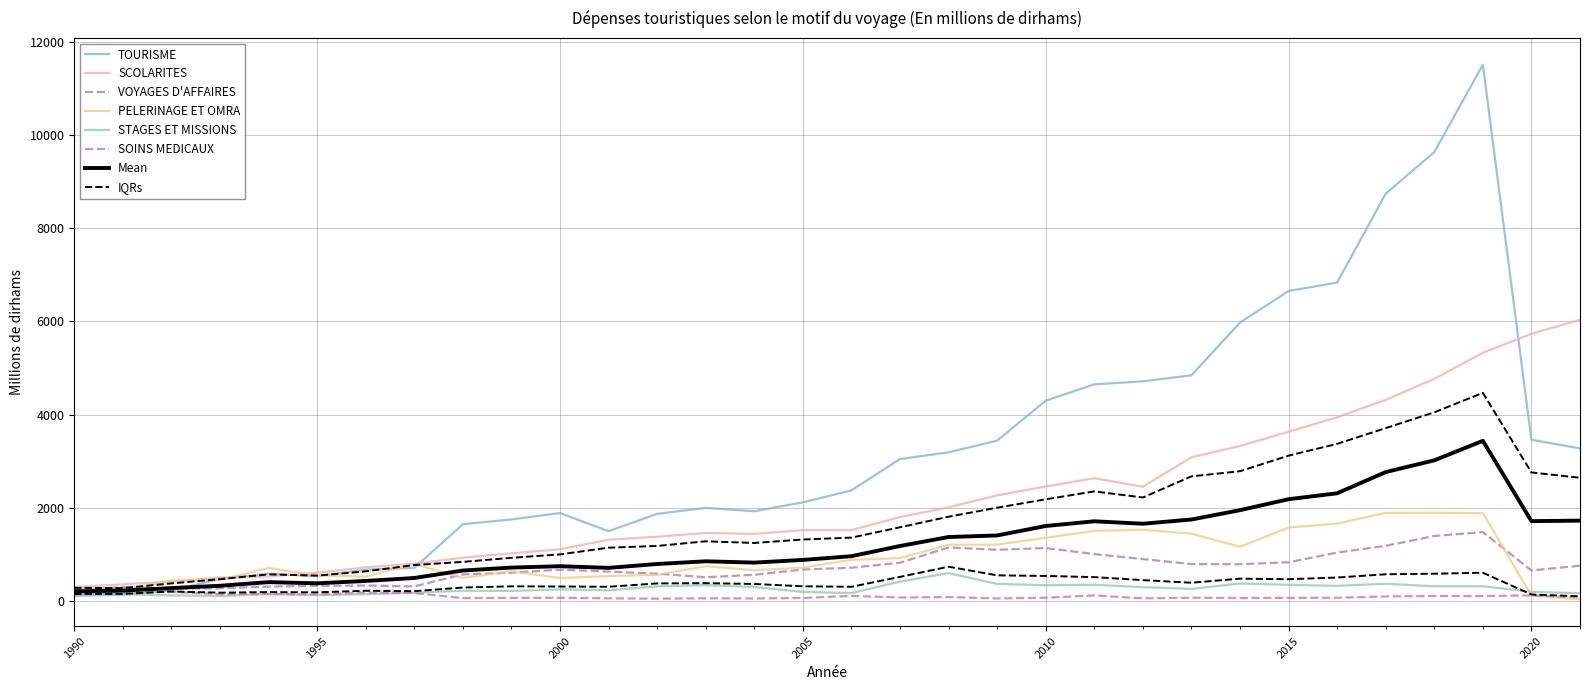

Reading left to right, what are all the values shown in this chart?

TOURISME: 1990=102.9	1991=131.7	1992=220.8	1993=467.4	1994=581.2	1995=526.2	1996=667.8	1997=705.4	1998=1642.5	1999=1745.9	2000=1882.7	2001=1493.4	2002=1865.9	2003=1994.2	2004=1922.2	2005=2112.9	2006=2370.4	2007=3042.9	2008=3187.3	2009=3439.8	2010=4296.7	2011=4648.4	2012=4713.2	2013=4842.5	2014=5975.4	2015=6653.9	2016=6835.1	2017=8745.3	2018=9638.8	2019=11515.7	2020=3457.5	2021=3271.6
SCOLARITES: 1990=290.5	1991=351.4	1992=410.0	1993=500.2	1994=519.7	1995=599.9	1996=716.8	1997=794.4	1998=924.2	1999=1017.3	2000=1103.9	2001=1310.2	2002=1374.3	2003=1454.7	2004=1435.2	2005=1516.3	2006=1515.3	2007=1797.5	2008=2005.6	2009=2263.2	2010=2453.9	2011=2631.0	2012=2448.9	2013=3081.5	2014=3323.0	2015=3631.5	2016=3940.5	2017=4315.0	2018=4766.5	2019=5326.5	2020=5733.9	2021=6036.4
VOYAGES D'AFFAIRES: 1990=233.6	1991=290.4	1992=256.5	1993=268.1	1994=303.5	1995=318.4	1996=326.3	1997=306.6	1998=564.3	1999=602.1	2000=666.7	2001=625.8	2002=580.1	2003=504.0	2004=557.3	2005=670.0	2006=707.4	2007=816.0	2008=1144.2	2009=1094.1	2010=1131.5	2011=1001.6	2012=894.6	2013=786.0	2014=783.9	2015=824.8	2016=1034.1	2017=1178.5	2018=1389.9	2019=1473.4	2020=648.8	2021=751.8
PELERINAGE ET OMRA: 1990=292.9	1991=211.8	1992=436.2	1993=448.3	1994=703.3	1995=543.4	1996=518.2	1997=786.6	1998=489.4	1999=632.1	2000=487.9	2001=530.1	2002=556.2	2003=741.2	2004=655.4	2005=709.5	2006=876.2	2007=915.7	2008=1202.1	2009=1204.4	2010=1352.1	2011=1499.4	2012=1523.9	2013=1439.5	2014=1159.0	2015=1571.9	2016=1656.9	2017=1887.3	2018=1889.0	2019=1883.1	2020=110.2	2021=27.6
STAGES ET MISSIONS: 1990=143.5	1991=136.9	1992=114.6	1993=100.6	1994=140.6	1995=121.0	1996=140.5	1997=170.5	1998=214.1	1999=210.7	2000=243.6	2001=222.4	2002=309.6	2003=334.8	2004=293.1	2005=188.9	2006=163.0	2007=410.2	2008=592.3	2009=361.1	2010=332.2	2011=341.4	2012=291.4	2013=252.7	2014=370.2	2015=340.4	2016=318.9	2017=364.4	2018=309.8	2019=309.9	2020=191.7	2021=159.4
SOINS MEDICAUX: 1990=144.4	1991=176.7	1992=189.9	1993=140.2	1994=145.2	1995=133.1	1996=175.9	1997=163.7	1998=55.2	1999=59.6	2000=62.2	2001=51.1	2002=43.9	2003=51.3	2004=47.4	2005=58.6	2006=103.5	2007=69.0	2008=78.8	2009=48.0	2010=63.3	2011=113.9	2012=50.7	2013=63.7	2014=58.1	2015=60.1	2016=63.5	2017=91.8	2018=101.1	2019=99.4	2020=113.7	2021=73.3